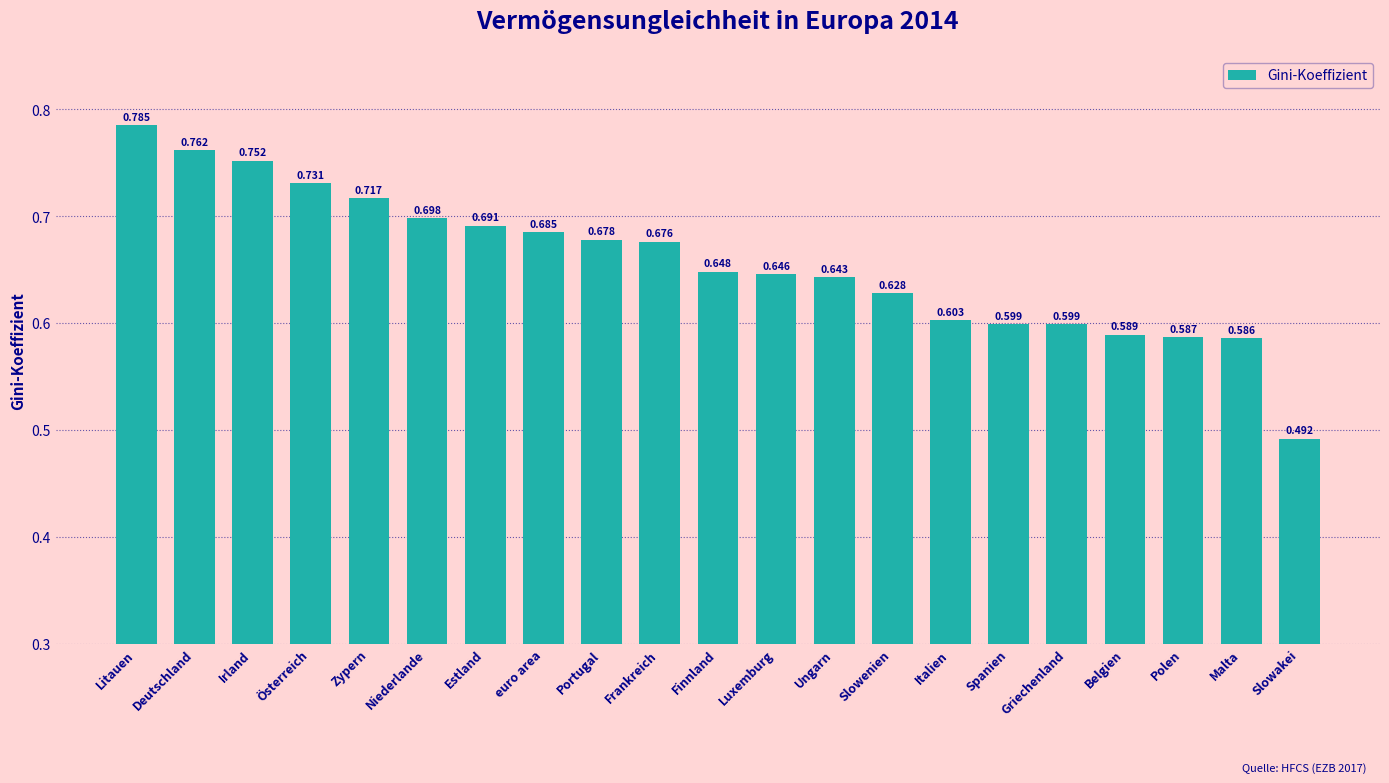

Where is the data nearest to the value 0?

Slowakei